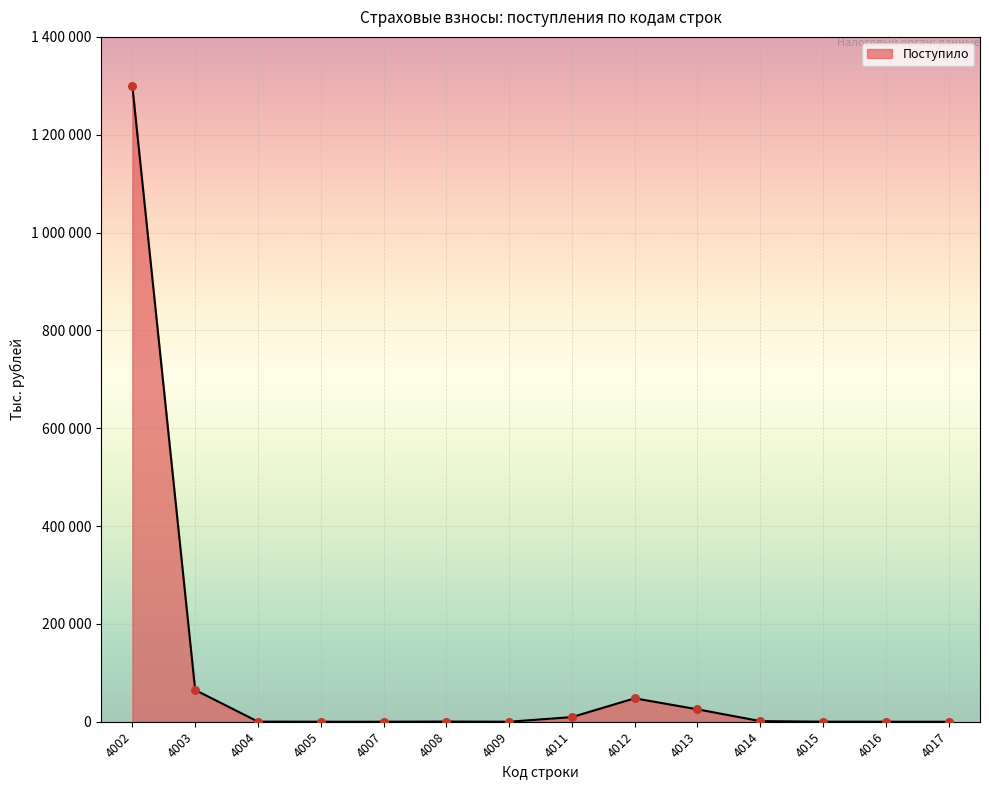

What is the change in value from 4004 to 4008?

+132